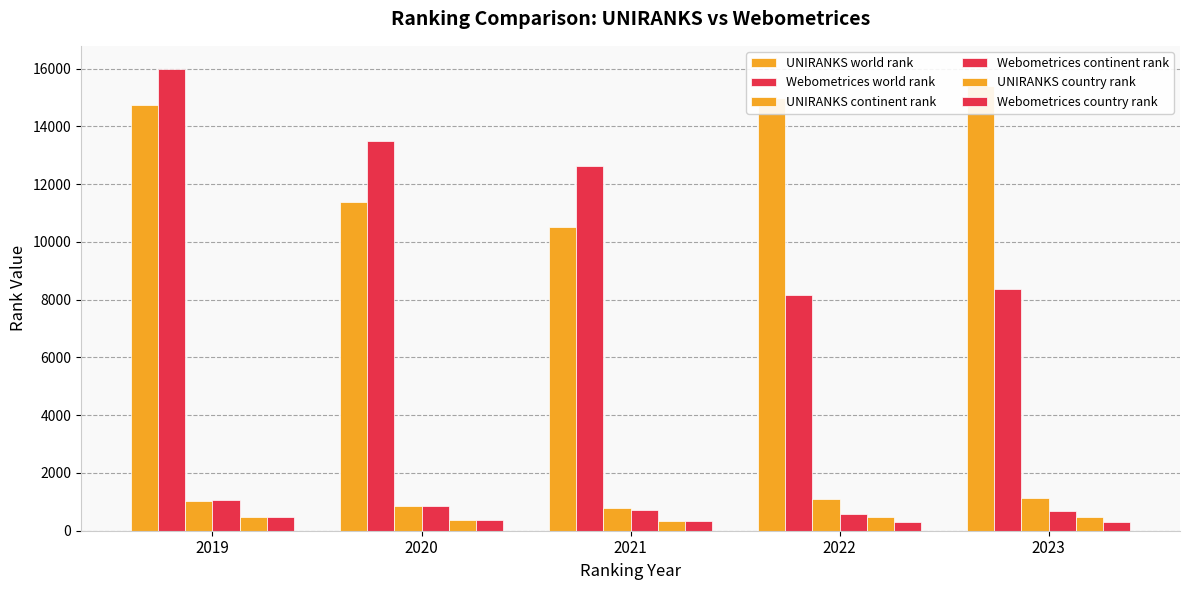

What are all the series names shown in the legend?

UNIRANKS world rank, Webometrices world rank, UNIRANKS continent rank, Webometrices continent rank, UNIRANKS country rank, Webometrices country rank